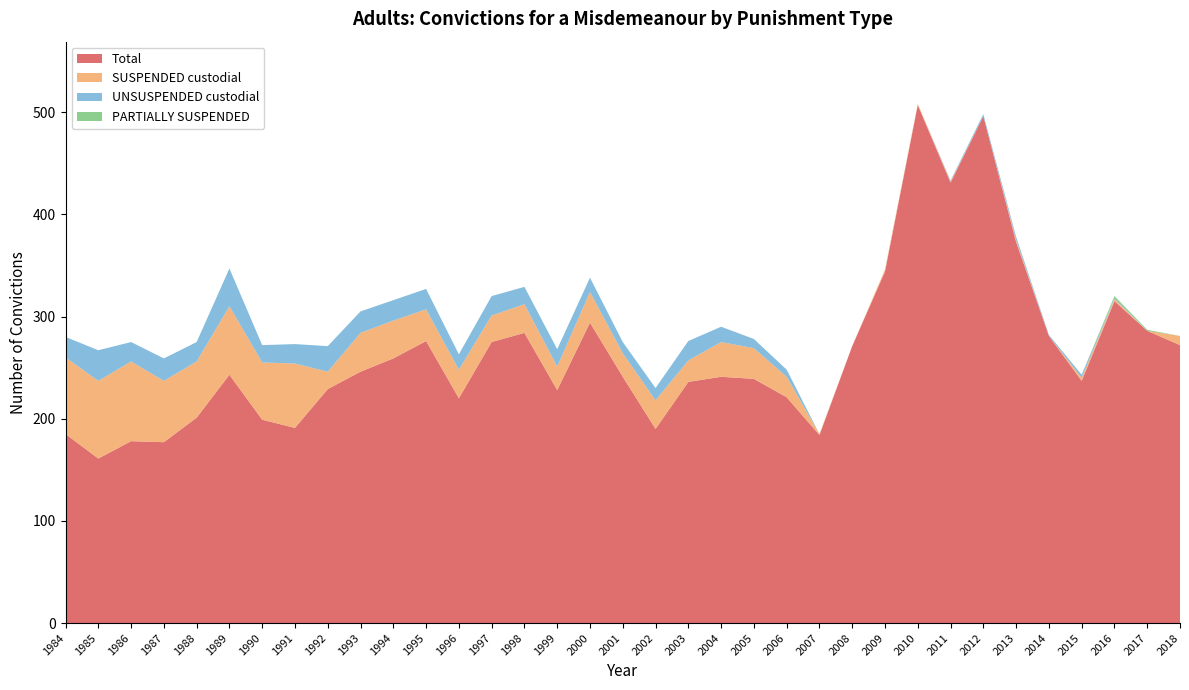

Reading left to right, list all the values displayed in this chart.

Total: 185	161	178	177	201	243	199	191	229	246	259	276	220	275	284	228	294	241	190	236	241	239	221	184	271	344	507	431	496	373	281	237	315	286	272
SUSPENDED custodial: 75	76	78	60	55	67	56	63	17	38	37	31	28	26	28	23	30	23	28	21	34	30	20	1	0	2	1	1	0	2	0	3	2	0	9
UNSUSPENDED custodial: 20	30	19	22	19	37	17	19	25	21	20	20	15	19	17	17	14	11	12	19	15	9	7	0	0	0	0	1	2	3	1	3	1	0	0
PARTIALLY SUSPENDED: 0	0	0	0	0	0	0	0	0	0	0	0	0	0	0	0	0	0	0	0	0	0	0	0	0	0	0	0	0	0	0	0	2	1	0